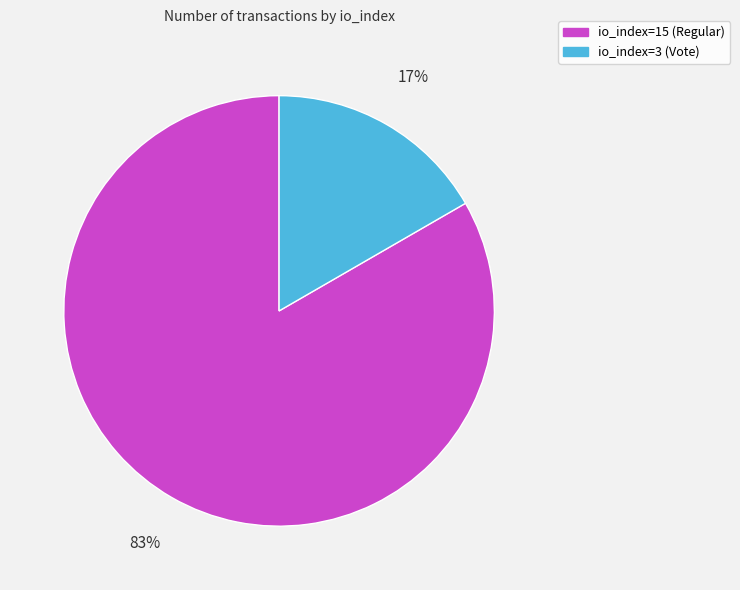

Which slice is the smallest?

io_index=3 (Vote)